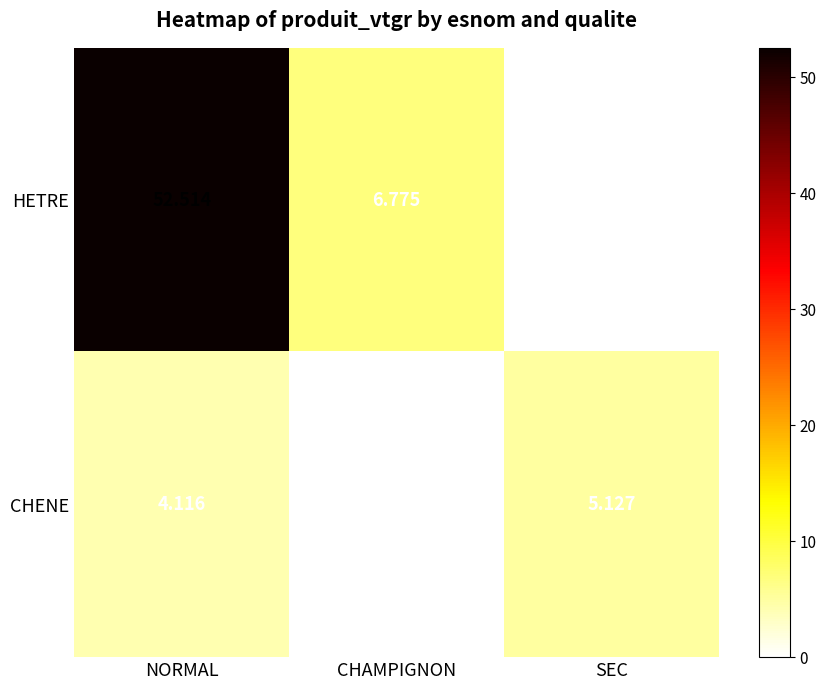

What is the total value across all series at NORMAL?

56.6